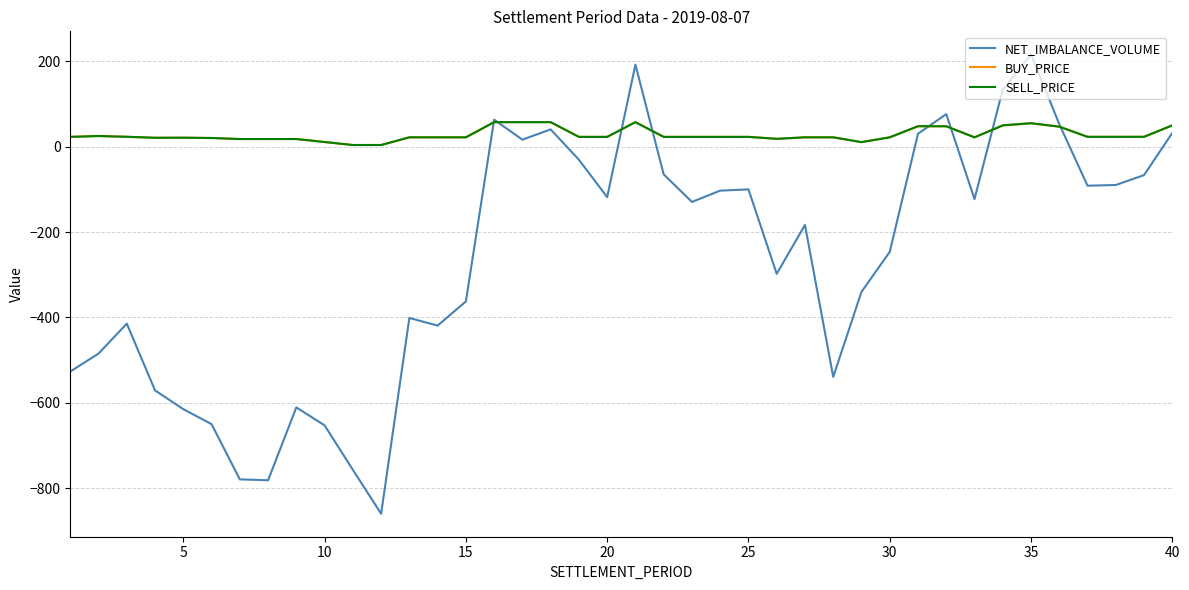

How many interior local valleys does the NET_IMBALANCE_VOLUME series have?

10